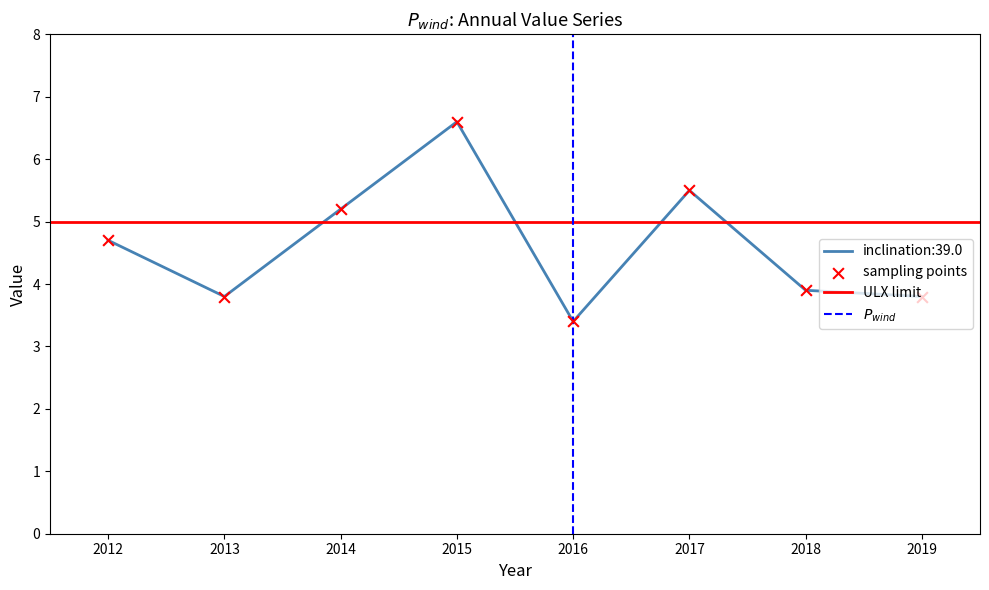

What is the ratio of the value at 2016 to the value at 2019?

0.9